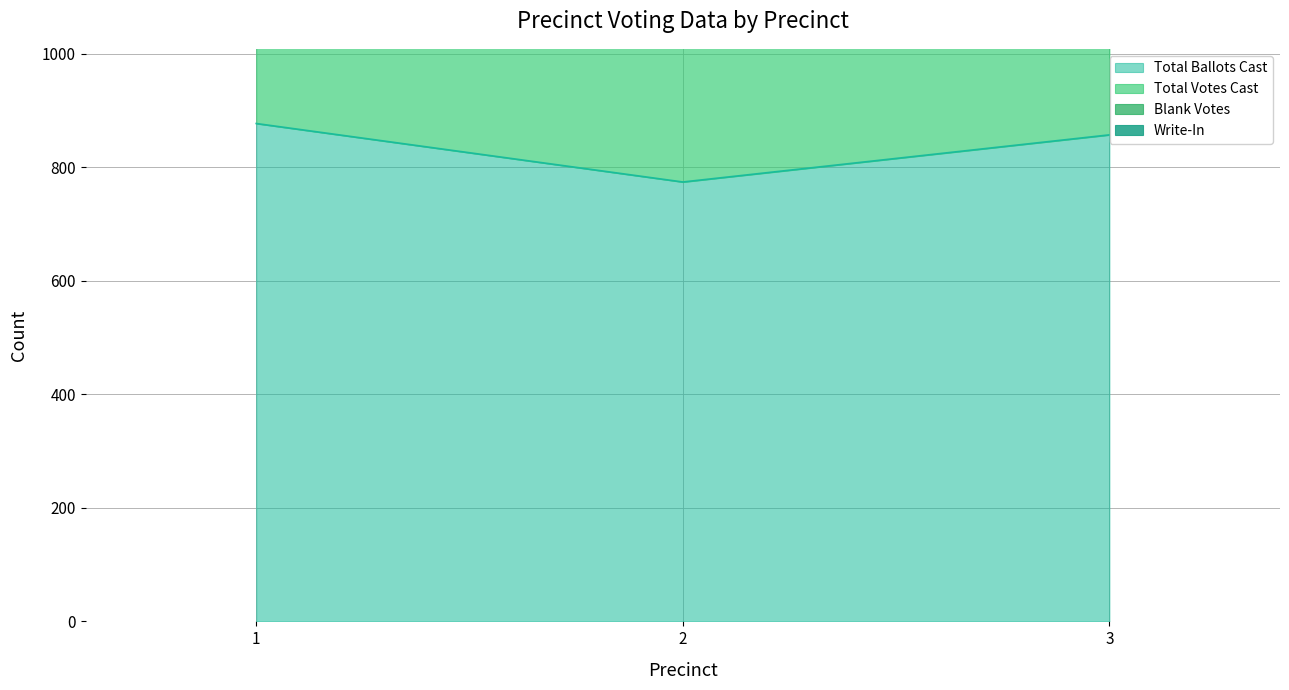

The Total Ballots Cast series shows 2520 at 1. True or false?

False